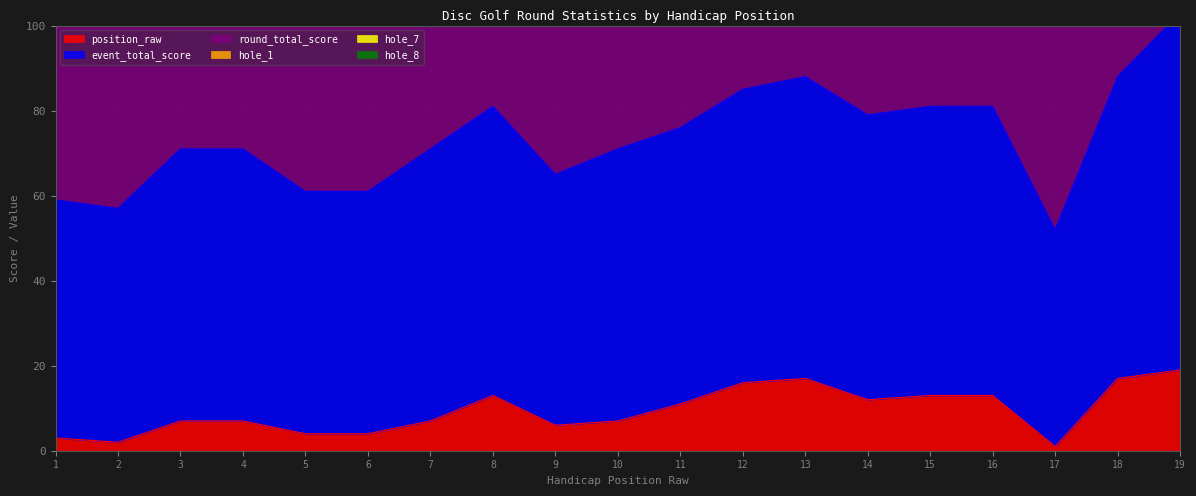

The position_raw series shows 31 at 19. True or false?

False